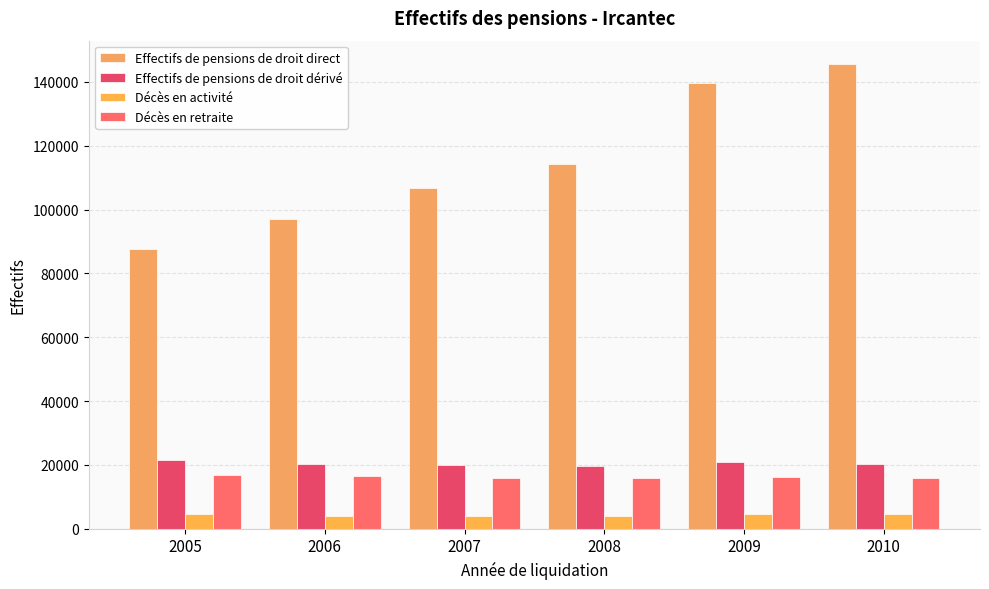

The Effectifs de pensions de droit direct series shows 145667 at 2010. True or false?

True